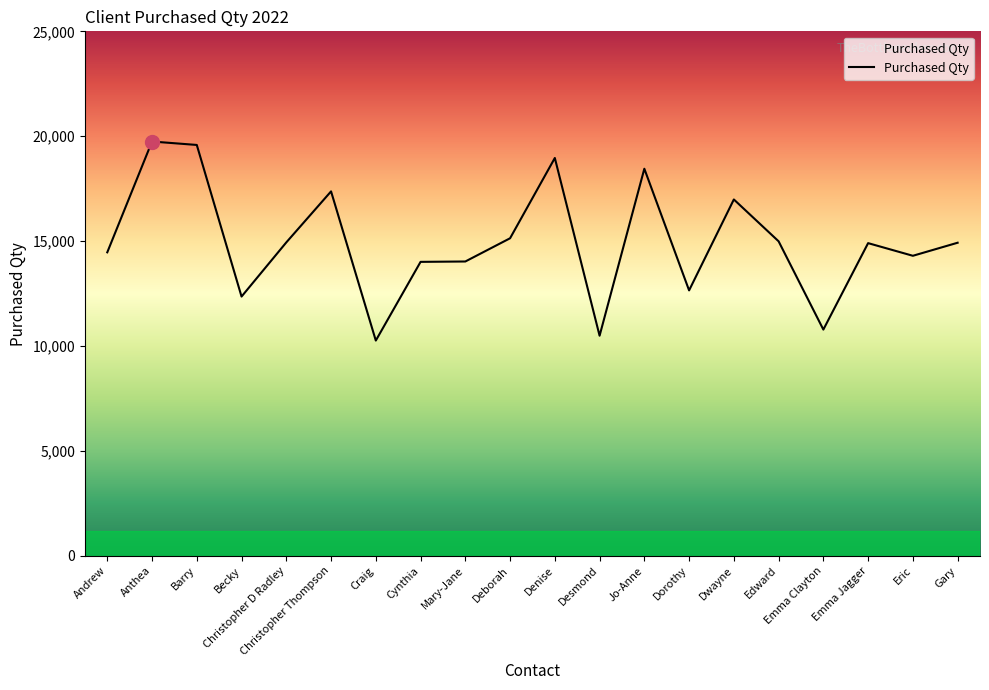

What is the difference between the maximum and minimum values?

9488